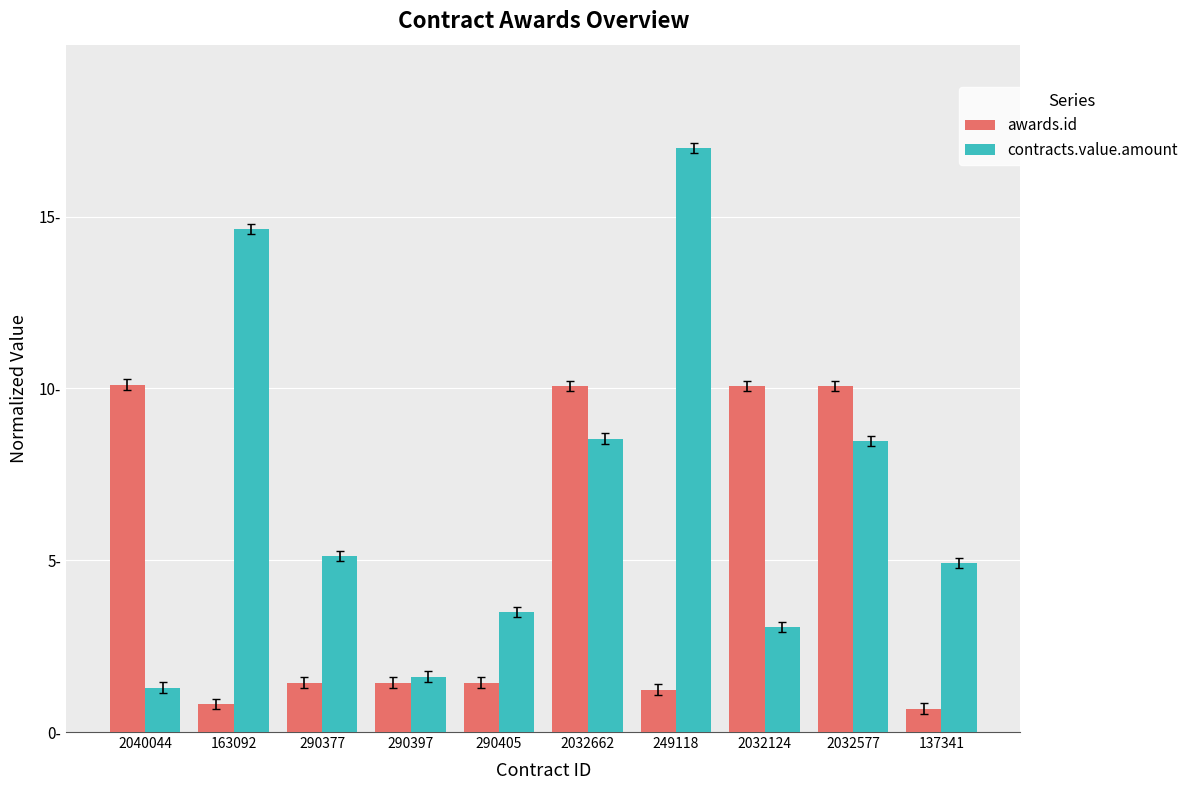

What are all the series names shown in the legend?

awards.id, contracts.value.amount